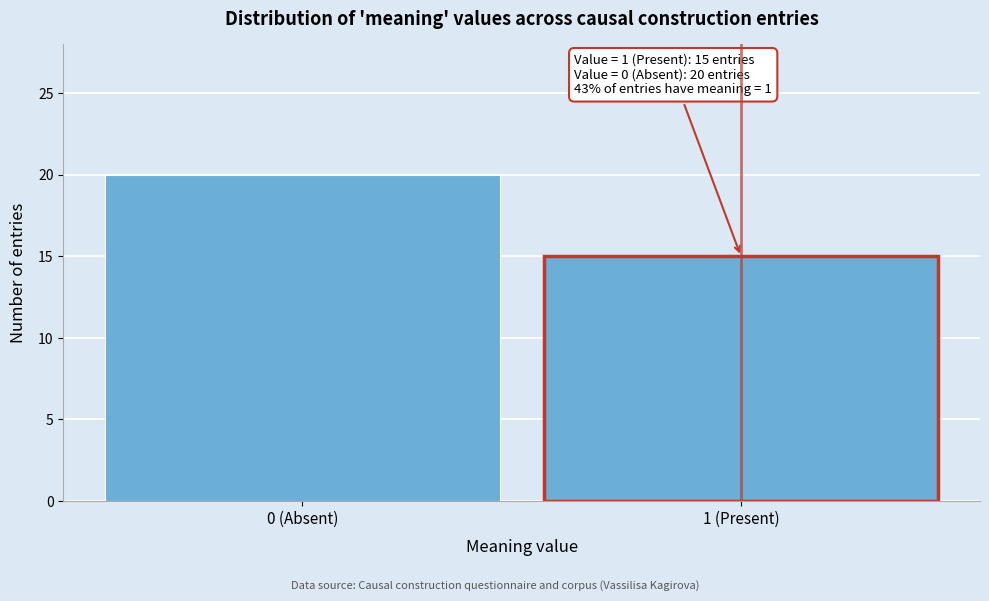

Reading left to right, list all the values displayed in this chart.

20	15